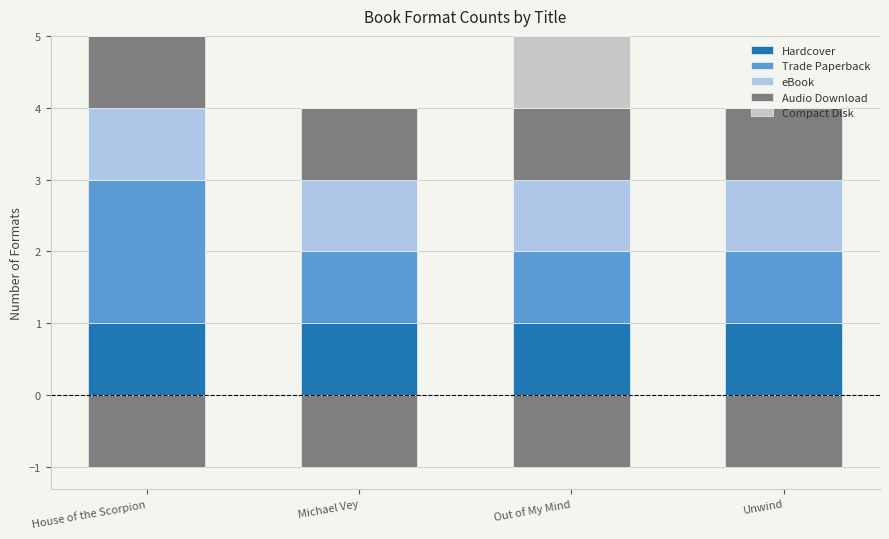

What position from the right is Out of My Mind?

2